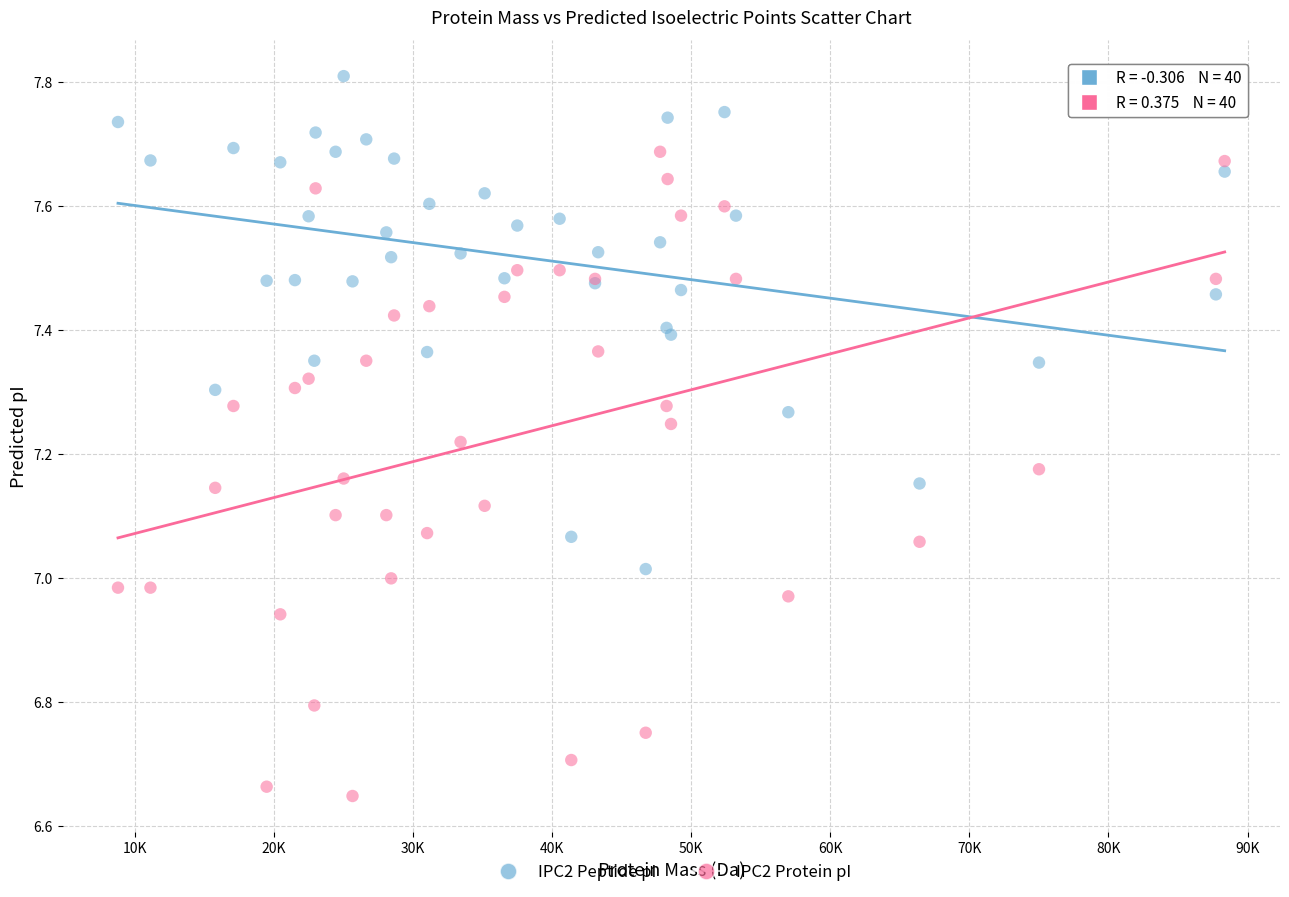

Which series reaches the maximum Y coordinate?

IPC2 Peptide pI